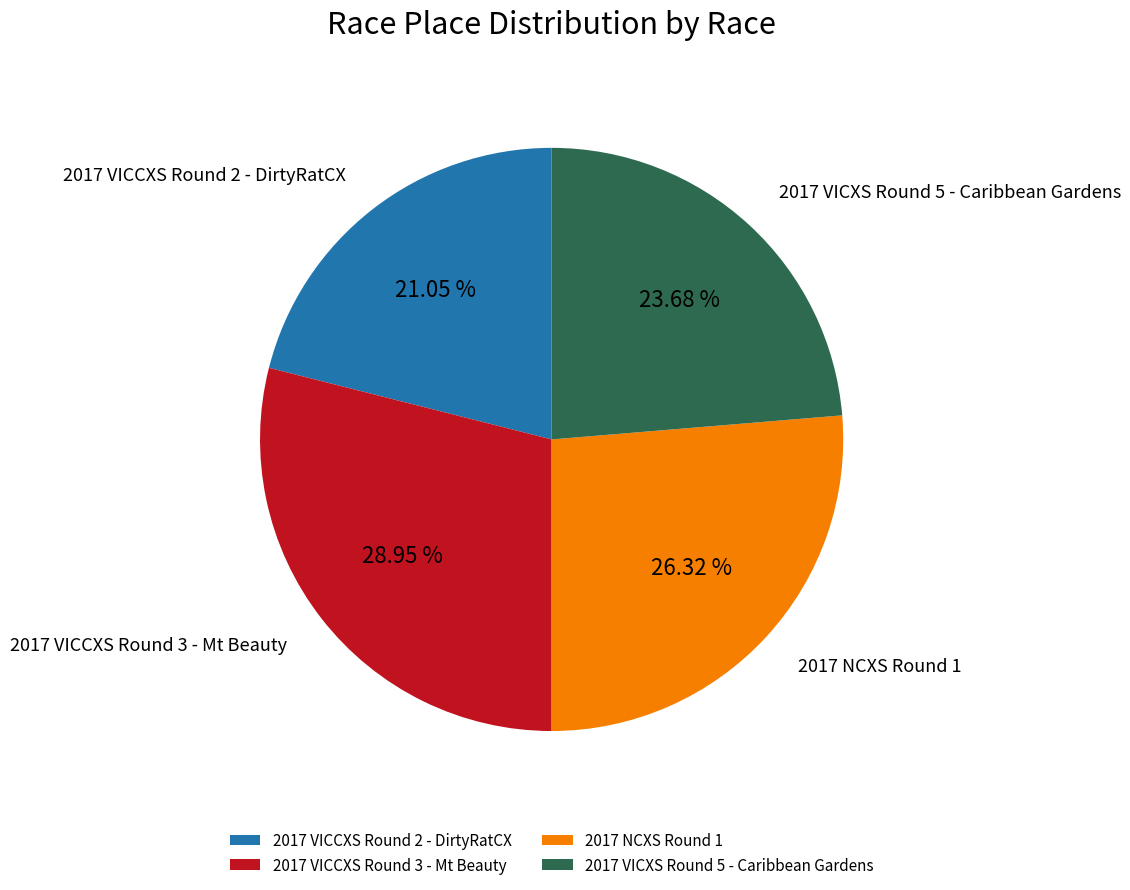

Rank the categories by value from highest to lowest.

2017 VICCXS Round 3 - Mt Beauty, 2017 NCXS Round 1, 2017 VICXS Round 5 - Caribbean Gardens, 2017 VICCXS Round 2 - DirtyRatCX